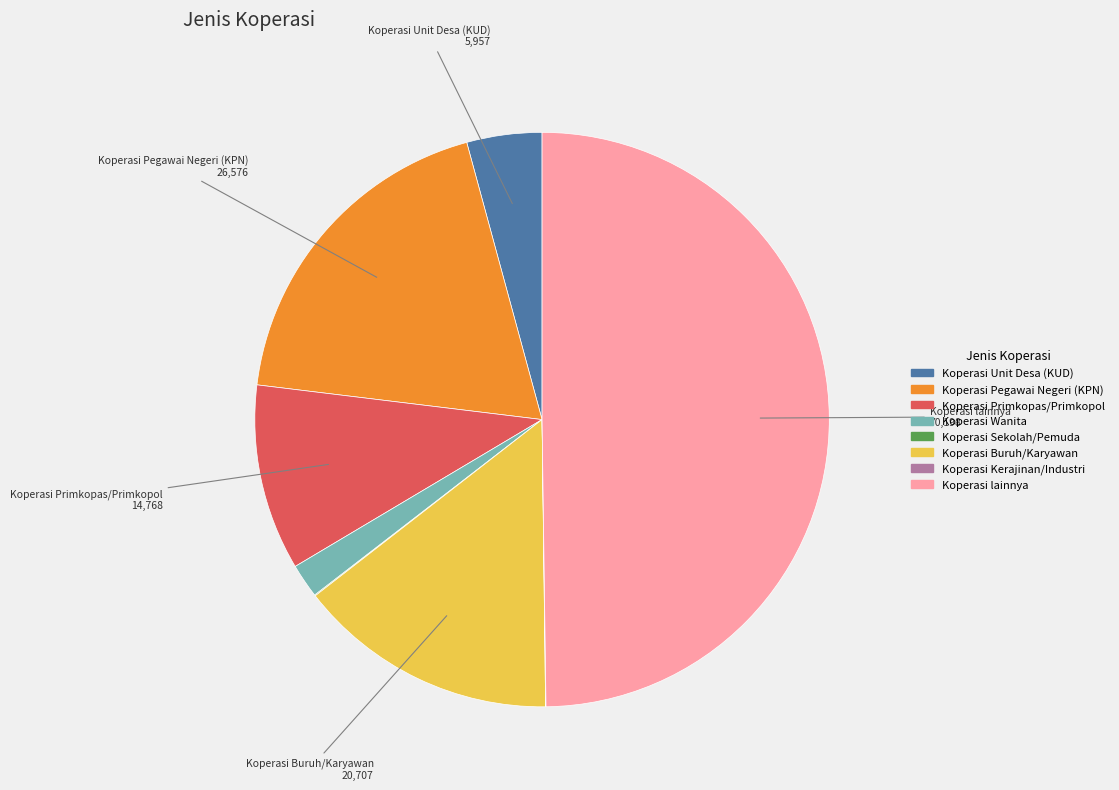

Is the sum of Koperasi Pegawai Negeri (KPN) and Koperasi Wanita greater than half?

No